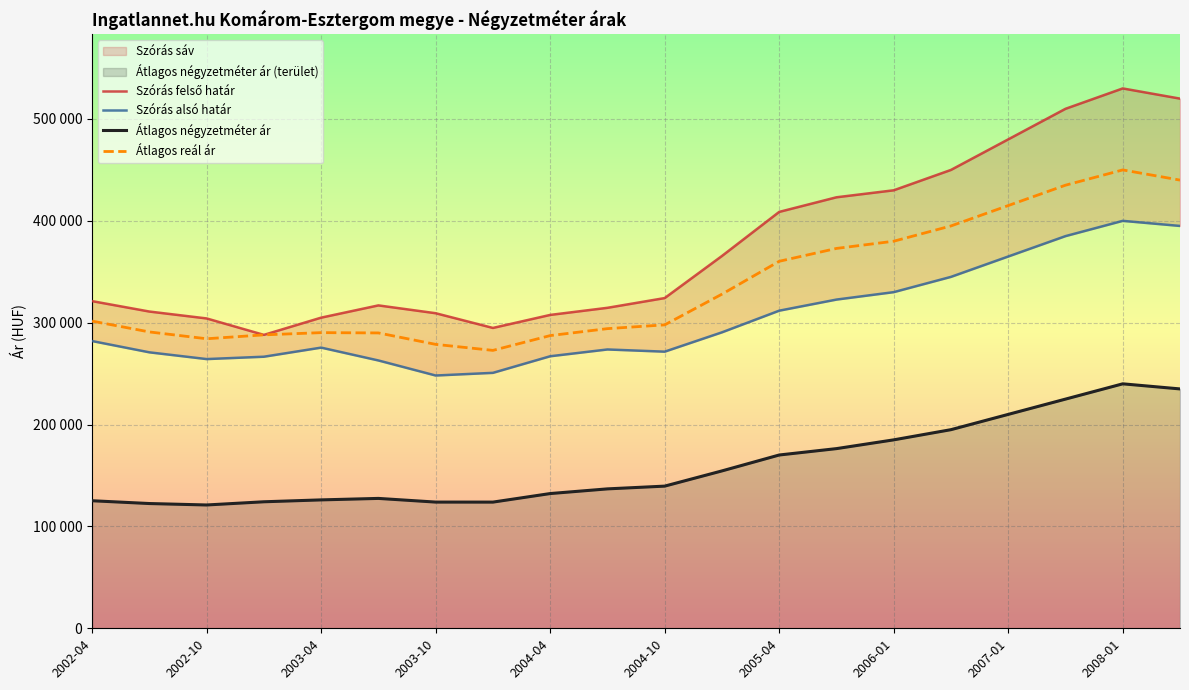

What is the value of the Átlagos négyzetméter ár point at the 12th from the left?

154510